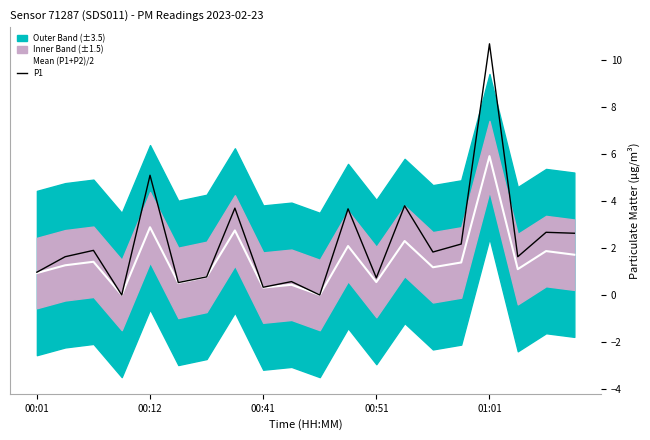

Which series has the largest total across all categories?

P1